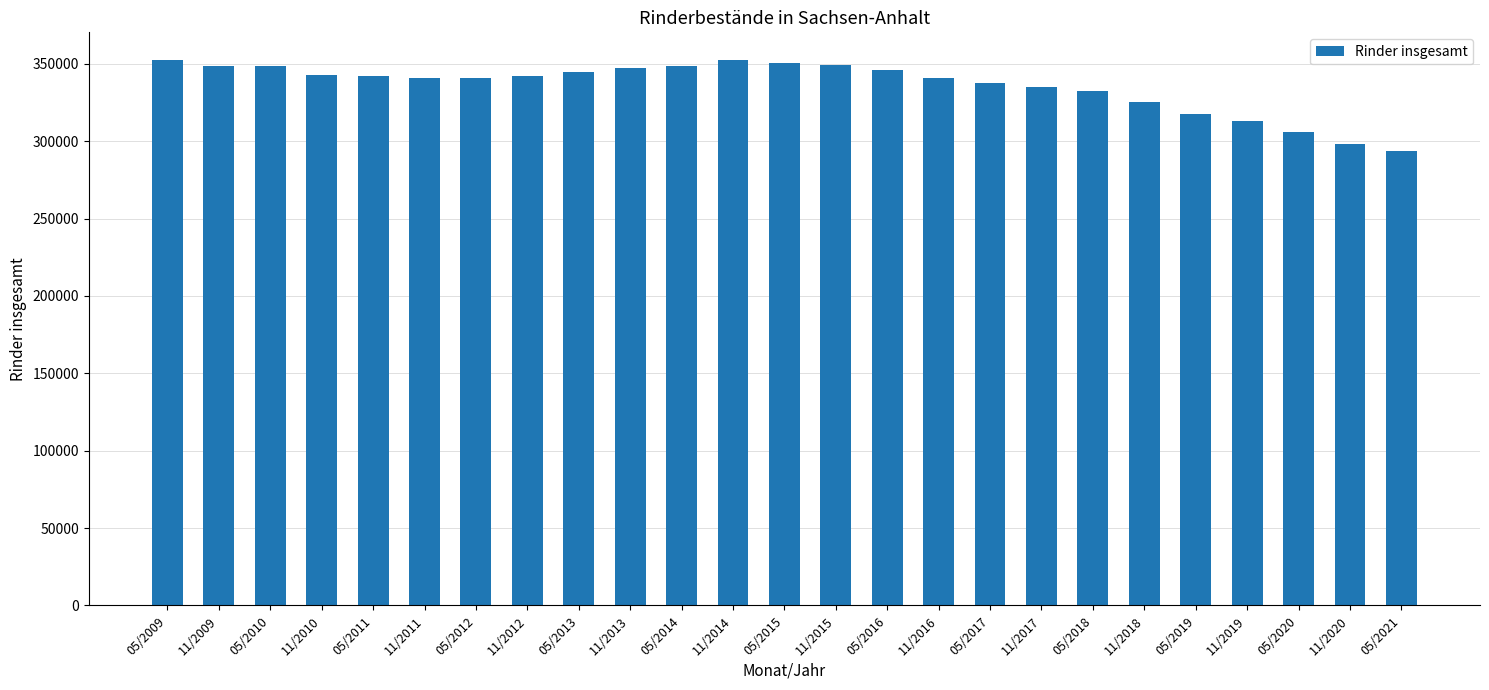

Approximately how many times larger is the value at 05/2012 compared to 11/2016?

1.0